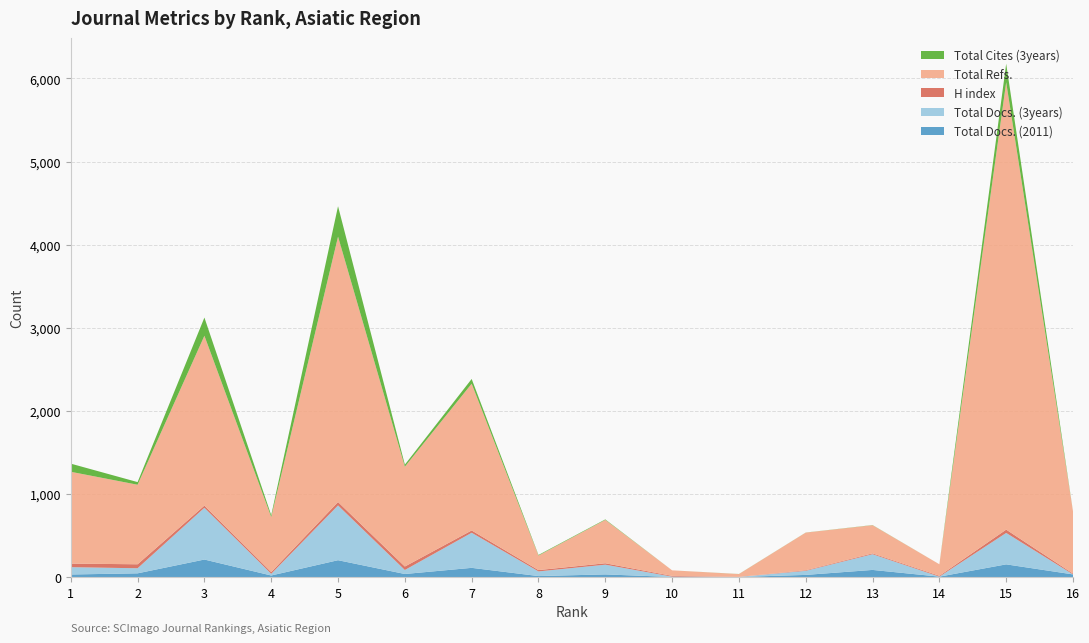

Reading left to right, transcribe all the data shown in this chart.

Total Docs. (2011): 31	45	211	19	203	37	111	12	32	1	1	26	86	5	153	32
Total Docs. (3years): 88	61	623	20	659	48	422	56	117	4	0	49	189	0	378	0
H index: 43	48	26	21	41	42	28	16	17	9	1	7	10	10	40	10
Total Refs.: 1105	957	2044	663	3194	1201	1766	175	522	67	34	453	339	139	5384	749
Total Cites (3years): 98	32	219	22	366	25	57	7	6	0	1	1	2	0	223	0